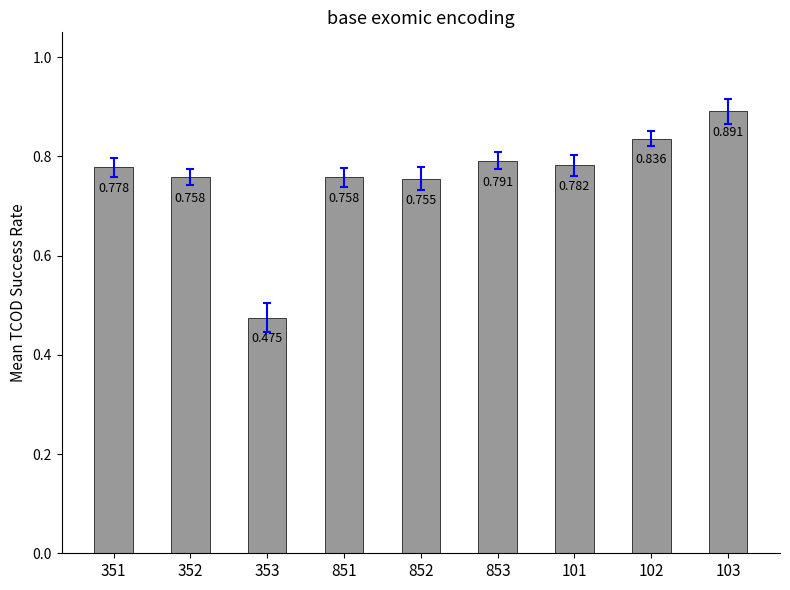

How many bars are there in total?

9